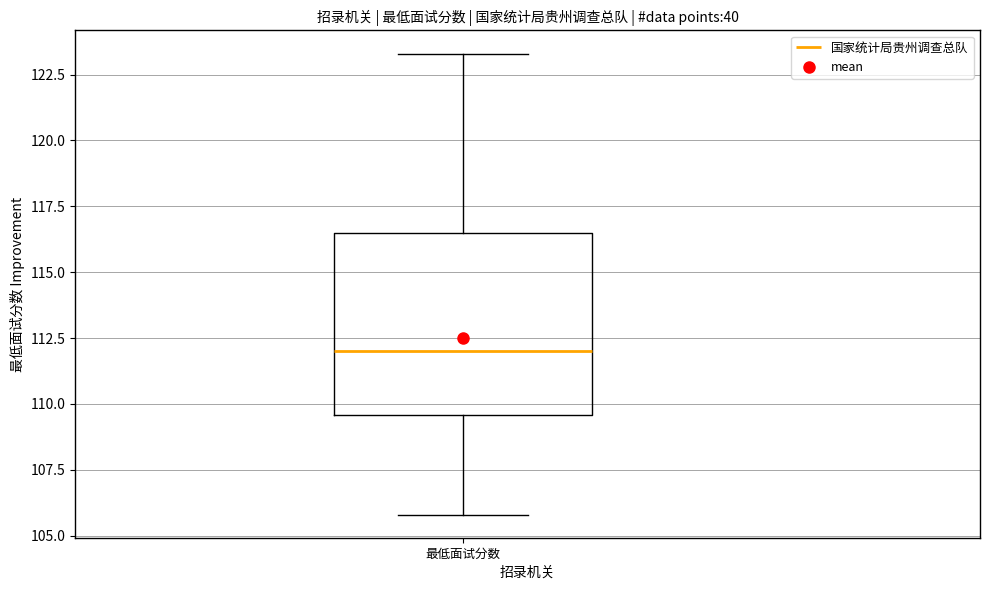

Read this box plot against the y-axis: the position of the median line, the range covered by the box, and the ends of both whiskers. The values are not printed on the chart, so give them approximately, as read against the axis.

median 112.0, box 109.5 to 116.5, whiskers 106.0 to 123.5